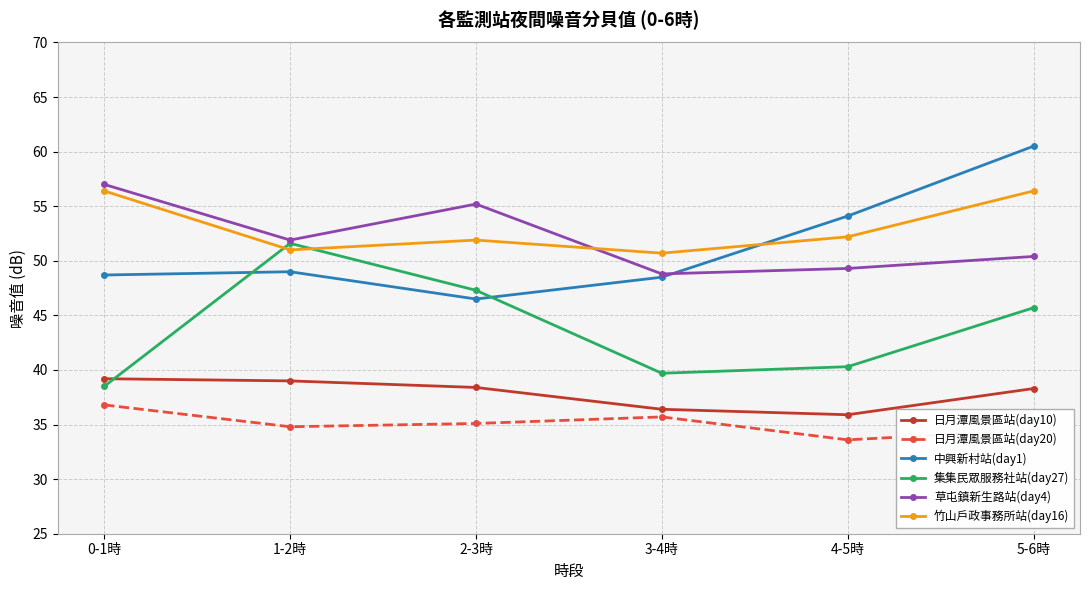

Between 1-2時 and 2-3時, which series saw the biggest shift?

集集民眾服務社站(day27)